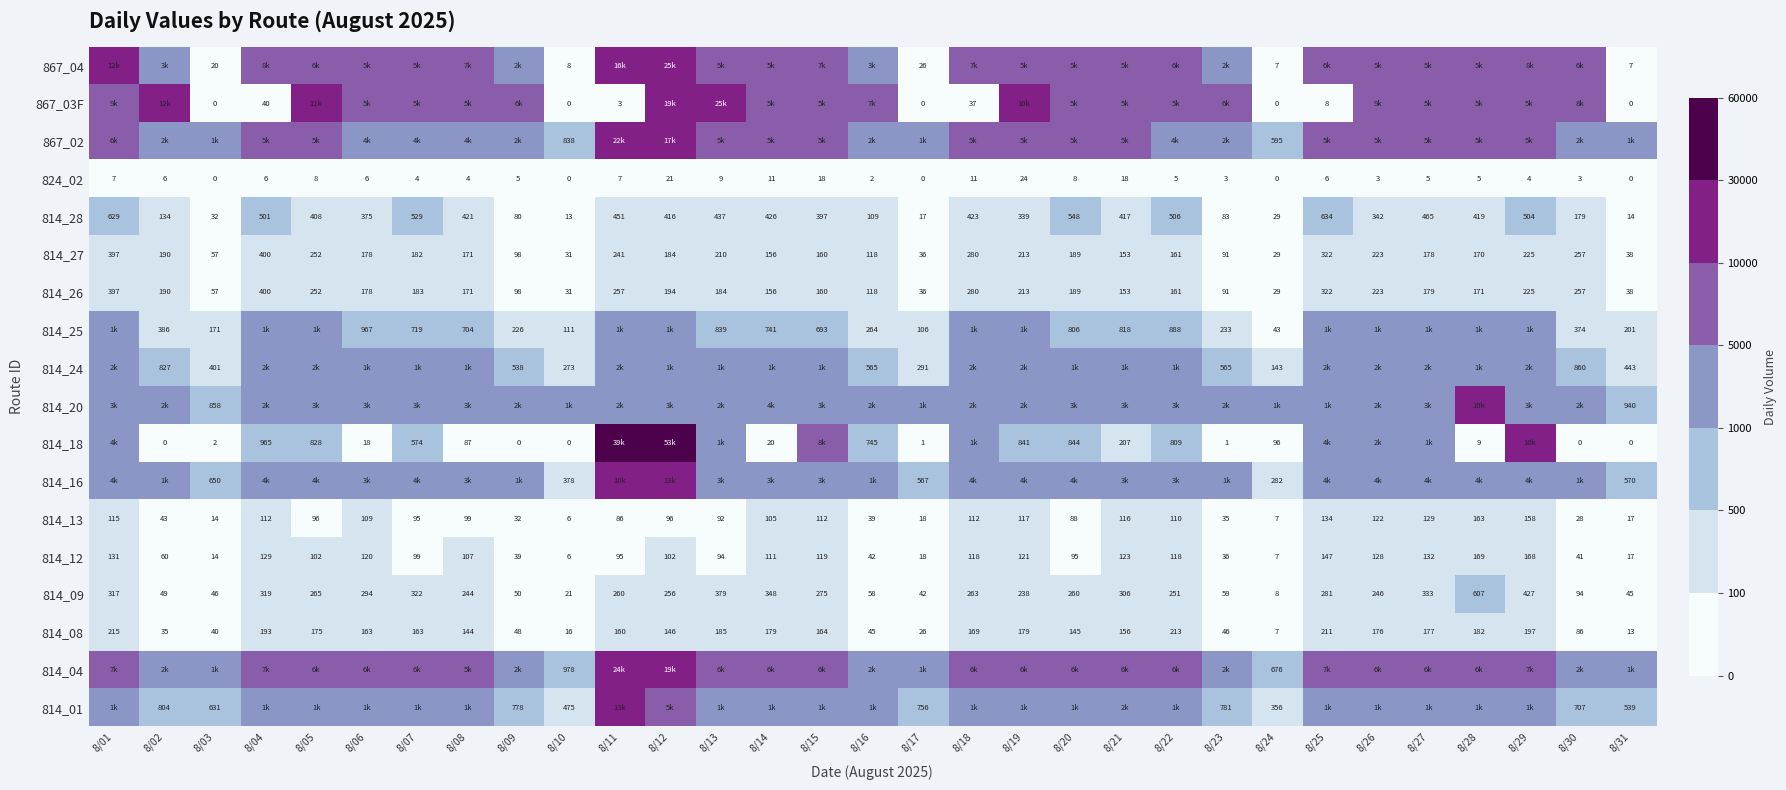

Where is 814_27 nearest to the value 214?

8/19